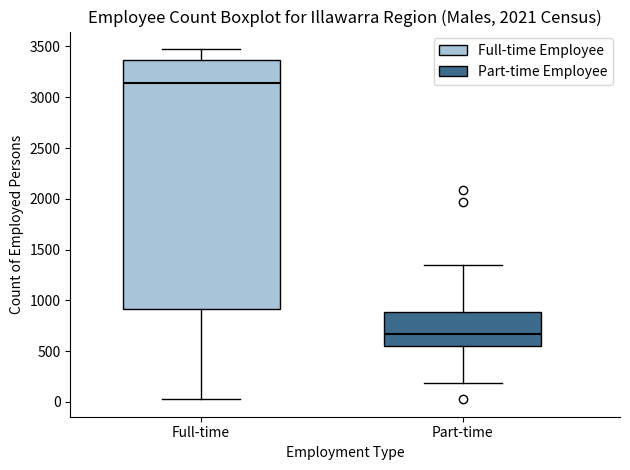

Reading left to right, transcribe this box plot: for each box, give where its median line is, the range the box spans, and where its two whiskers end, as read against the y-axis. The values are not printed on the chart, so give them approximately, as read against the axis.

Full-time: median 3150, box 900 to 3350, whiskers 50 to 3450
Part-time: median 650, box 550 to 900, whiskers 200 to 1350